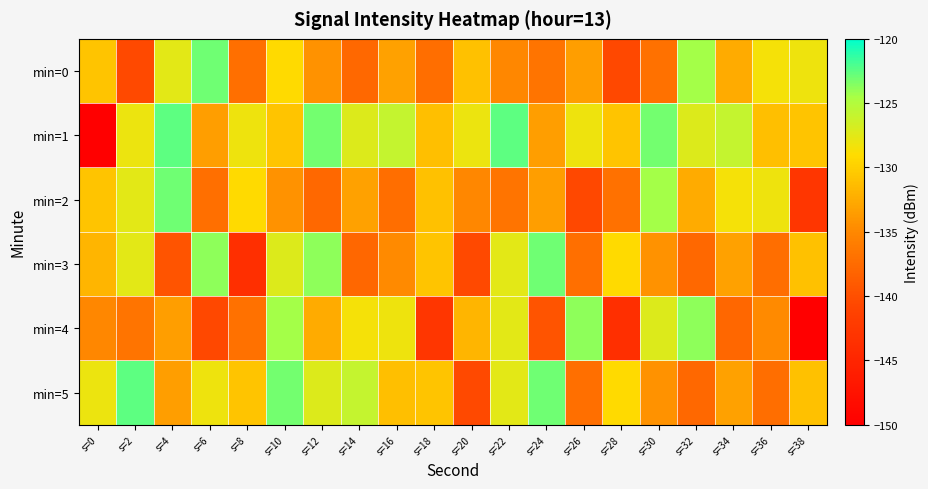

Reading left to right, what are all the values shown in this chart?

min=0: s=0=-130.7	s=2=-140.4	s=4=-127.5	s=6=-123.0	s=8=-137.2	s=10=-129.2	s=12=-134.3	s=14=-137.7	s=16=-133.1	s=18=-137.3	s=20=-131.0	s=22=-135.1	s=24=-136.8	s=26=-133.4	s=28=-140.5	s=30=-136.9	s=32=-124.4	s=34=-132.5	s=36=-128.5	s=38=-128.2
min=1: s=0=-149.8	s=2=-128.0	s=4=-122.5	s=6=-133.4	s=8=-128.1	s=10=-130.8	s=12=-123.2	s=14=-127.3	s=16=-125.9	s=18=-131.1	s=20=-128.0	s=22=-122.5	s=24=-133.4	s=26=-128.1	s=28=-130.8	s=30=-123.2	s=32=-127.3	s=34=-125.9	s=36=-131.1	s=38=-130.7
min=2: s=0=-130.7	s=2=-127.5	s=4=-123.0	s=6=-137.2	s=8=-129.2	s=10=-134.3	s=12=-137.7	s=14=-133.1	s=16=-137.3	s=18=-131.0	s=20=-135.1	s=22=-136.8	s=24=-133.4	s=26=-140.5	s=28=-136.9	s=30=-124.4	s=32=-132.5	s=34=-128.5	s=36=-128.2	s=38=-142.8
min=3: s=0=-131.8	s=2=-127.6	s=4=-139.5	s=6=-123.9	s=8=-143.7	s=10=-127.2	s=12=-123.8	s=14=-137.9	s=16=-134.9	s=18=-130.7	s=20=-140.4	s=22=-127.5	s=24=-123.0	s=26=-137.2	s=28=-129.2	s=30=-134.3	s=32=-137.7	s=34=-133.1	s=36=-137.3	s=38=-131.0
min=4: s=0=-135.1	s=2=-136.8	s=4=-133.4	s=6=-140.5	s=8=-136.9	s=10=-124.4	s=12=-132.5	s=14=-128.5	s=16=-128.2	s=18=-142.8	s=20=-131.8	s=22=-127.6	s=24=-139.5	s=26=-123.9	s=28=-143.7	s=30=-127.2	s=32=-123.8	s=34=-137.9	s=36=-134.9	s=38=-149.8
min=5: s=0=-128.0	s=2=-122.5	s=4=-133.4	s=6=-128.1	s=8=-130.8	s=10=-123.2	s=12=-127.3	s=14=-125.9	s=16=-131.1	s=18=-130.7	s=20=-140.4	s=22=-127.5	s=24=-123.0	s=26=-137.2	s=28=-129.2	s=30=-134.3	s=32=-137.7	s=34=-133.1	s=36=-137.3	s=38=-131.0